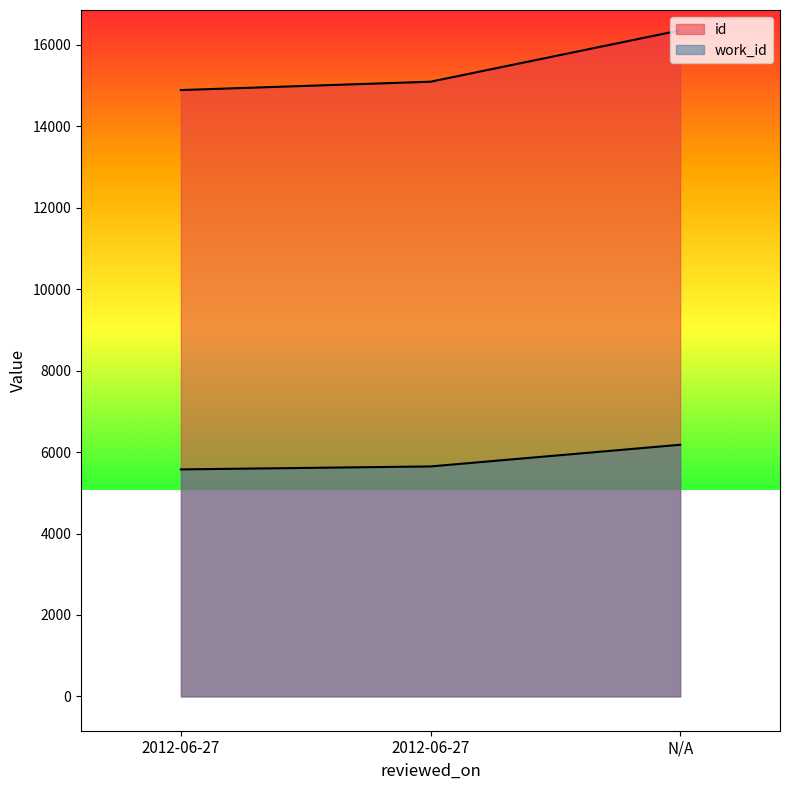

What is the value of the work_id point at the 1st from the left?

5574